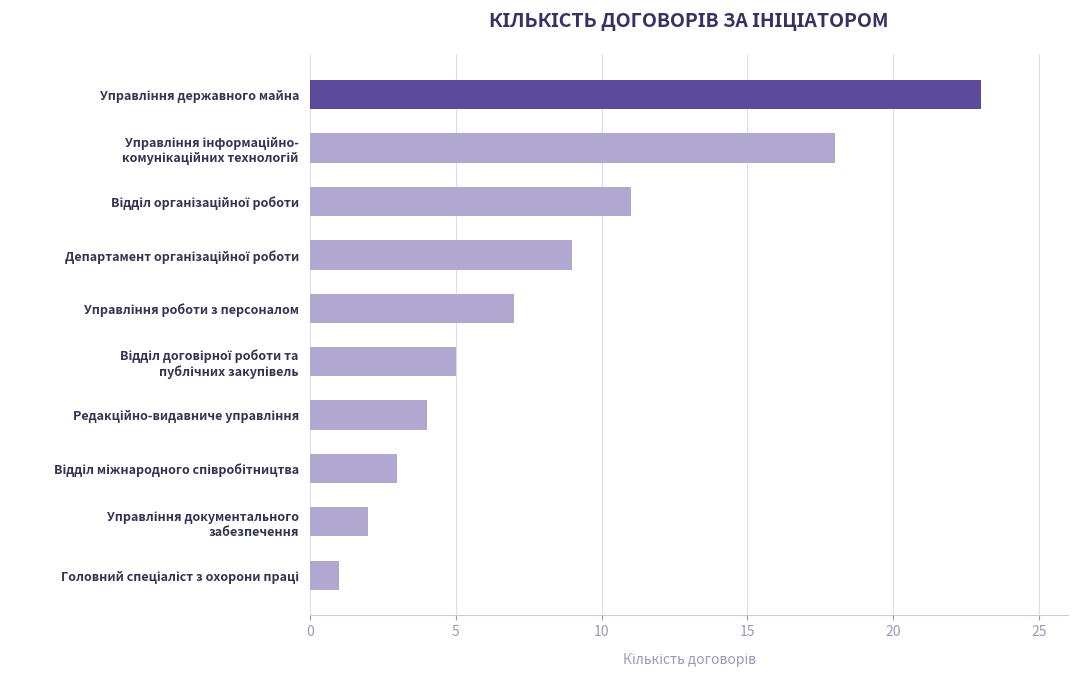

What is the minimum value shown in the chart?

1